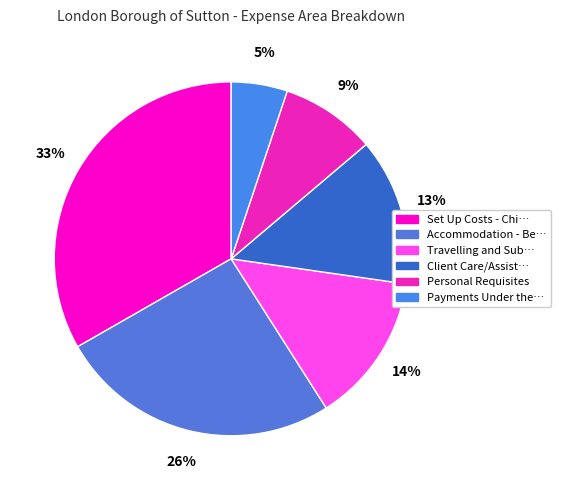

How many segments does this pie chart have?

6